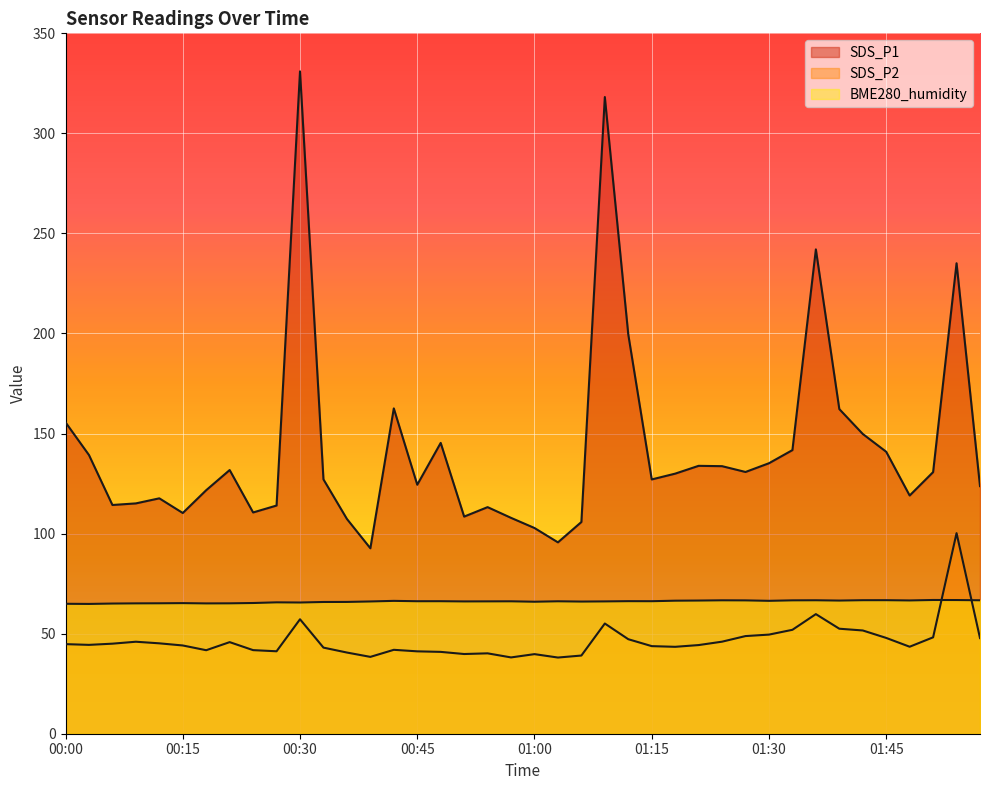

At which category does SDS_P2 reach its first local peak?

00:09